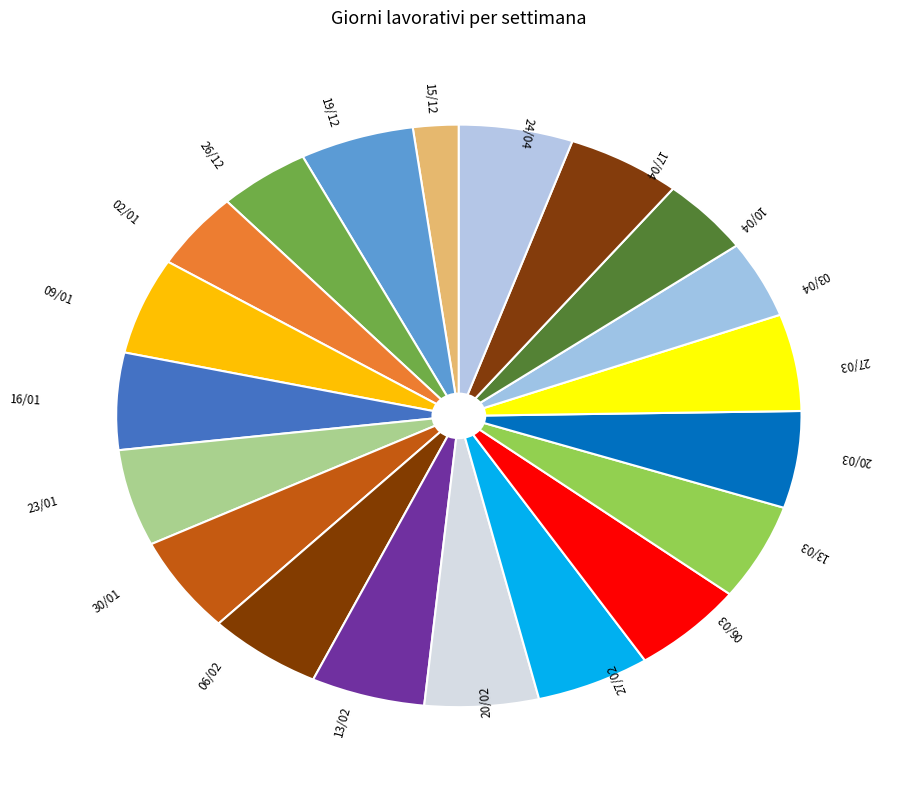

How many segments does this pie chart have?

20